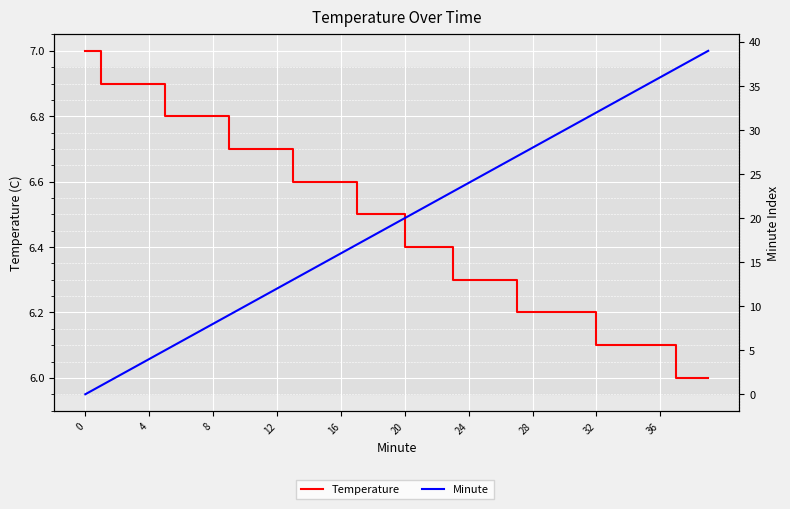

At which category is the sum across all series the highest?

39